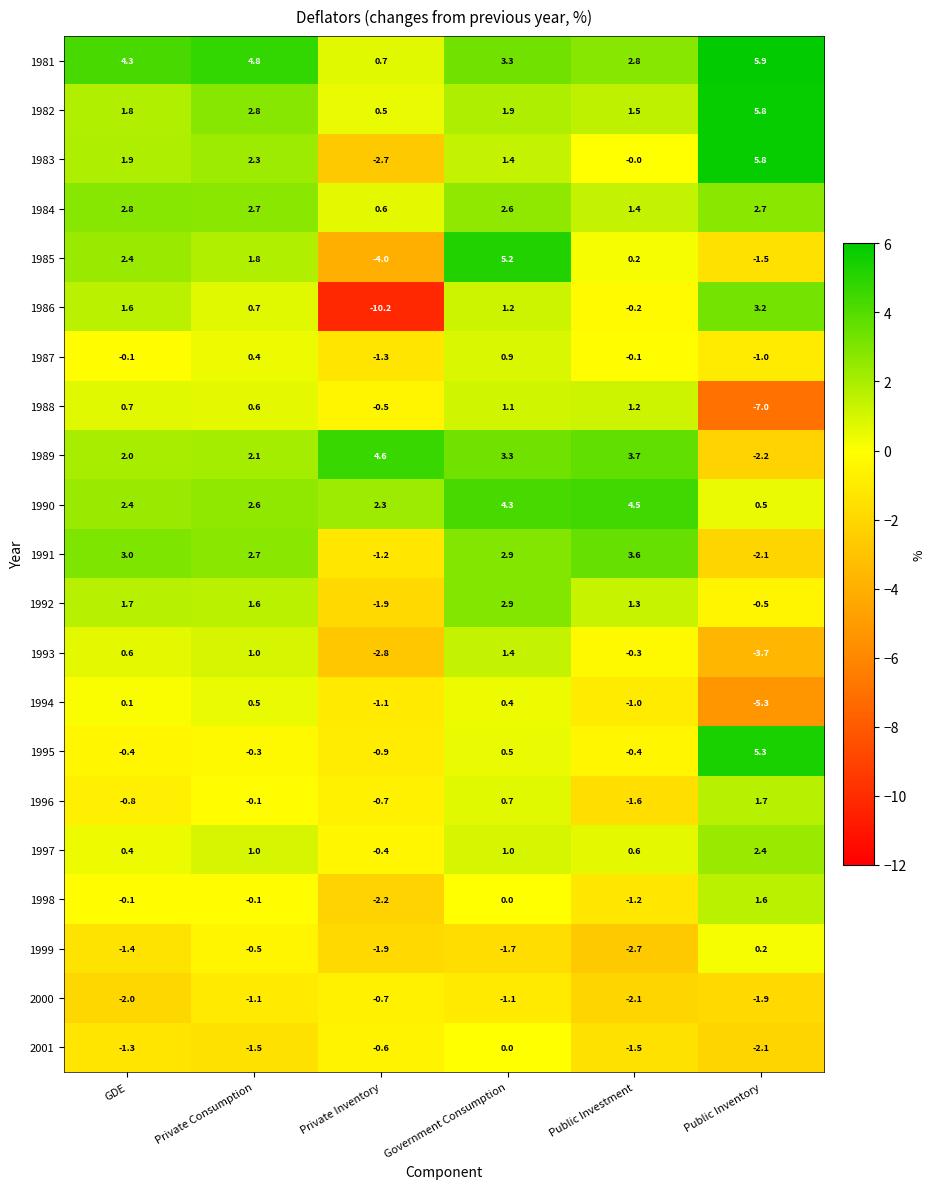

True or false: 2001 has a value of -0.4 at Private Consumption.

False